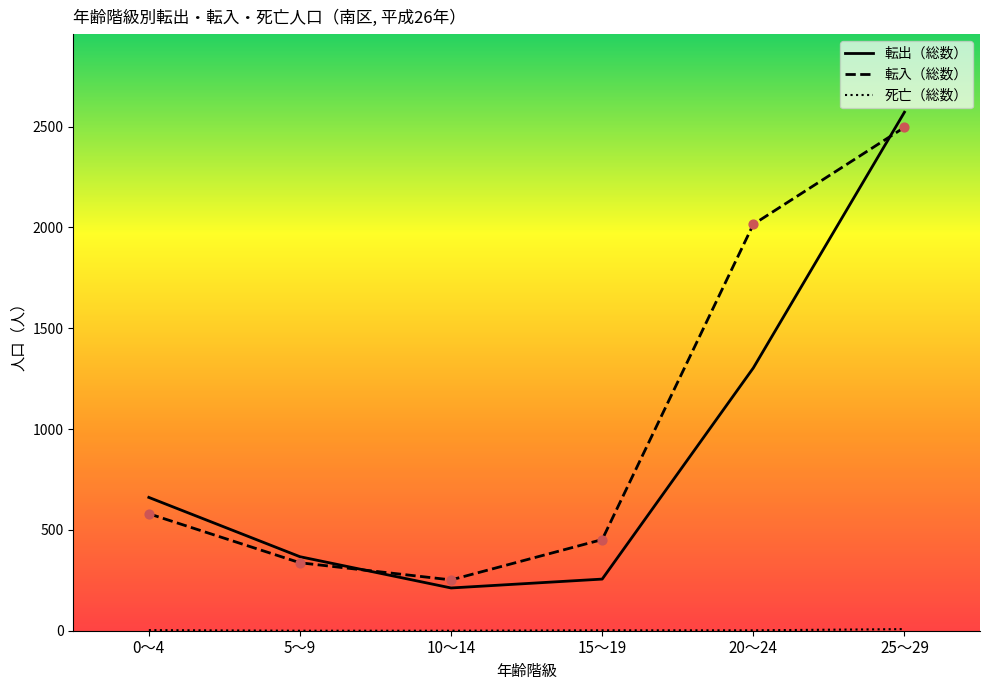

What are all the series names shown in the legend?

転出（総数）, 転入（総数）, 死亡（総数）